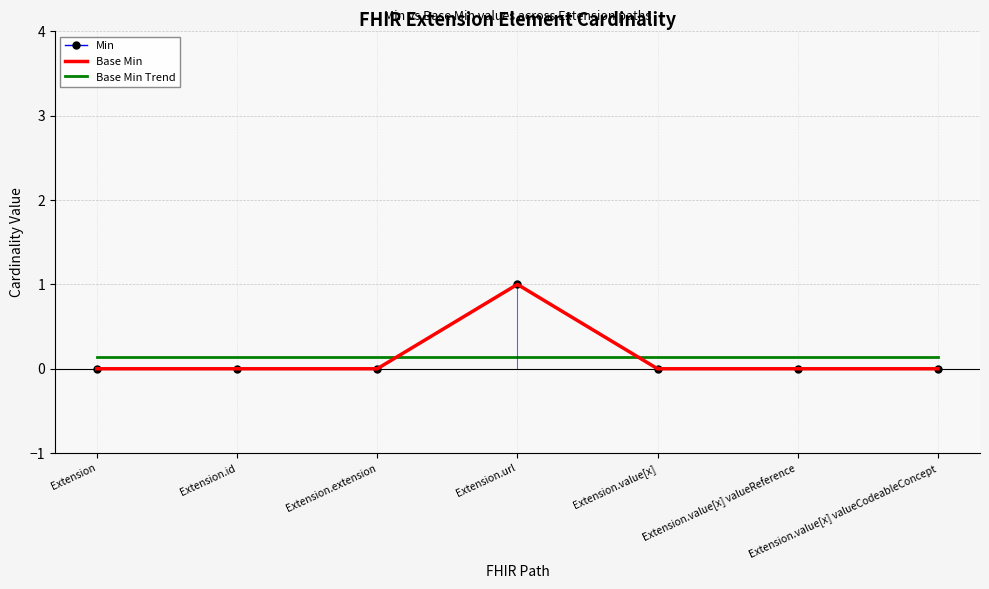

At which category does the chart reach its peak across all series?

Extension.url